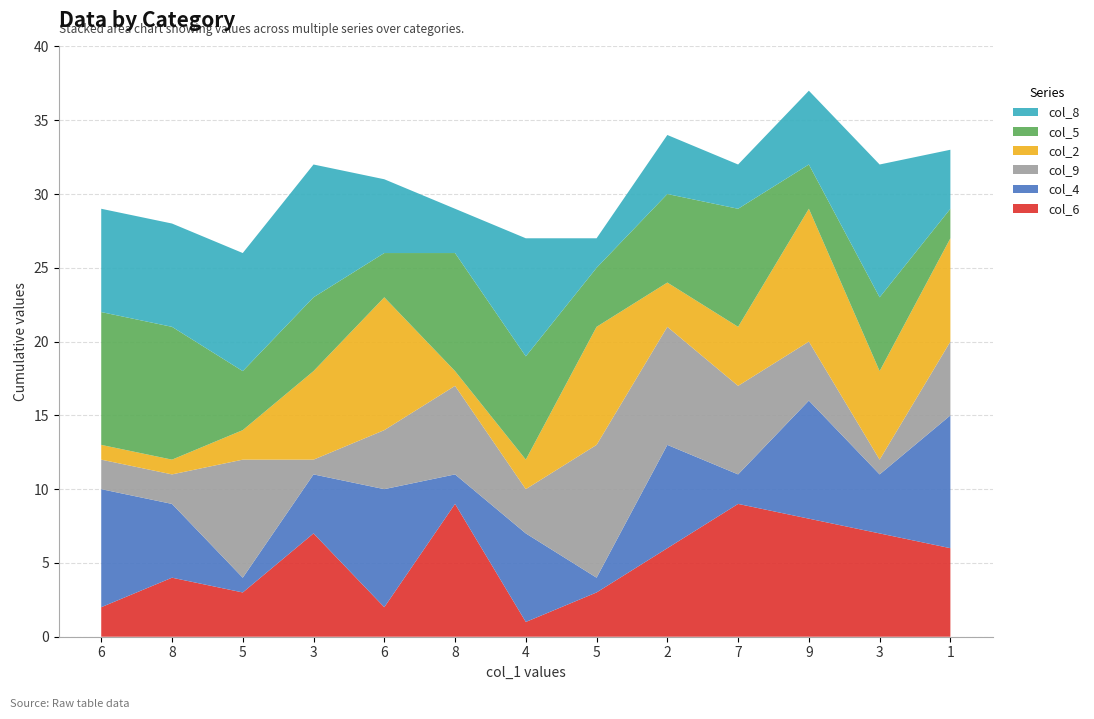

Reading left to right, extract all data points from this chart.

col_6: 6=2	8=4	5=3	3=7	6=2	8=9	4=1	5=3	2=6	7=9	9=8	3=7	1=6
col_4: 6=8	8=5	5=1	3=4	6=8	8=2	4=6	5=1	2=7	7=2	9=8	3=4	1=9
col_9: 6=2	8=2	5=8	3=1	6=4	8=6	4=3	5=9	2=8	7=6	9=4	3=1	1=5
col_2: 6=1	8=1	5=2	3=6	6=9	8=1	4=2	5=8	2=3	7=4	9=9	3=6	1=7
col_5: 6=9	8=9	5=4	3=5	6=3	8=8	4=7	5=4	2=6	7=8	9=3	3=5	1=2
col_8: 6=7	8=7	5=8	3=9	6=5	8=3	4=8	5=2	2=4	7=3	9=5	3=9	1=4